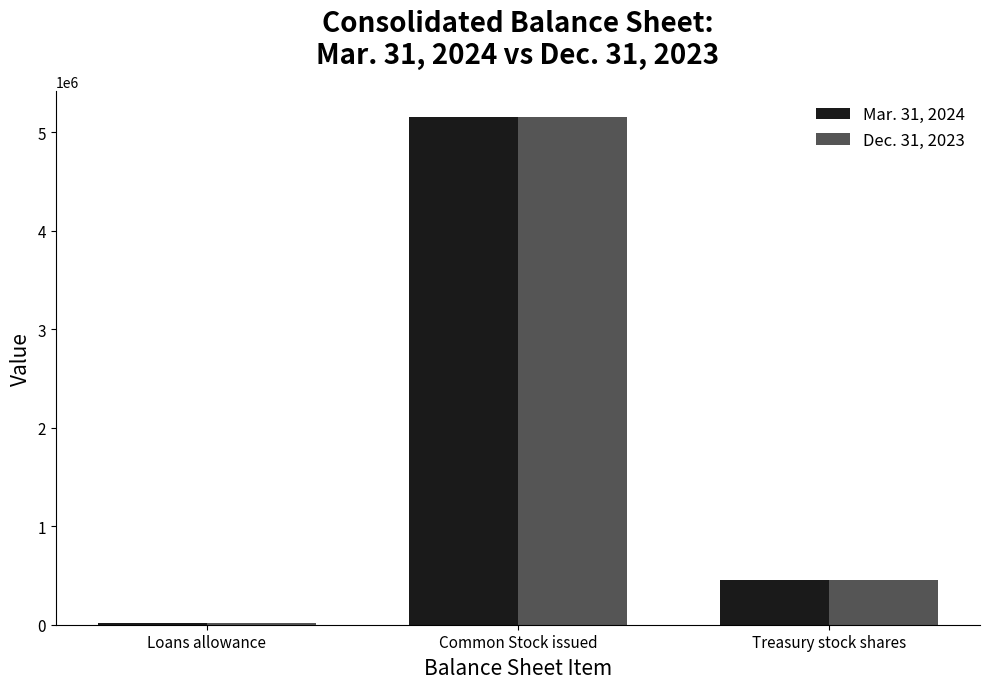

What is the value of the Mar. 31, 2024 bar at the 3rd from the left?

453763